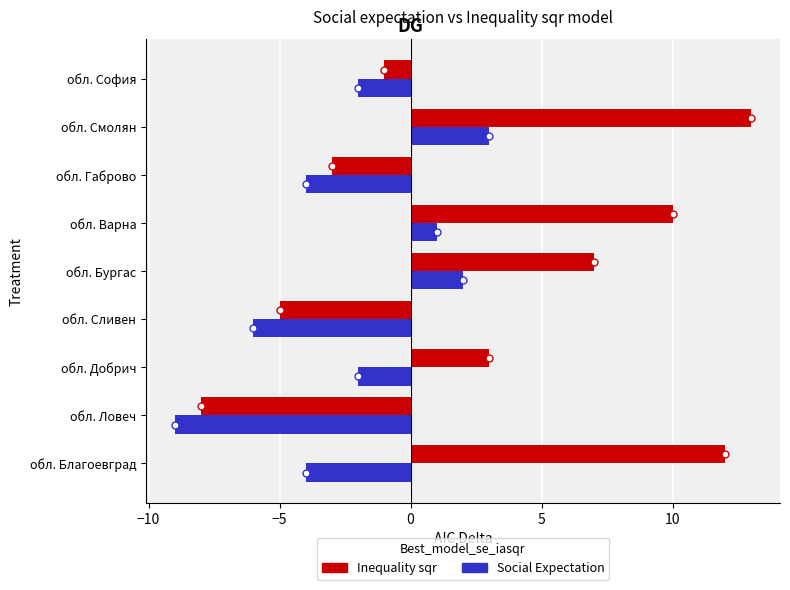

What is the maximum value for Inequality sqr?

13